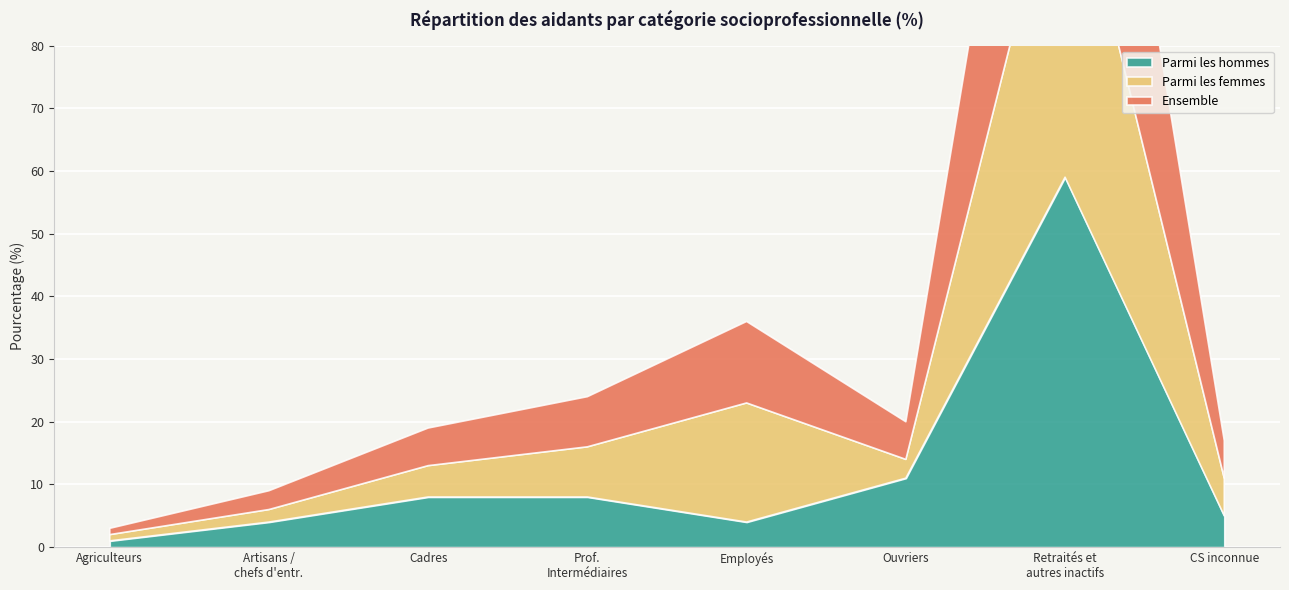

Rank the categories by Ensemble value from highest to lowest.

Retraités et autres inactifs, Employés, Prof, Intermédiaires, Cadres, Ouvriers, CS inconnue, Artisans, chefs d'entreprises, Agriculteurs exploitants